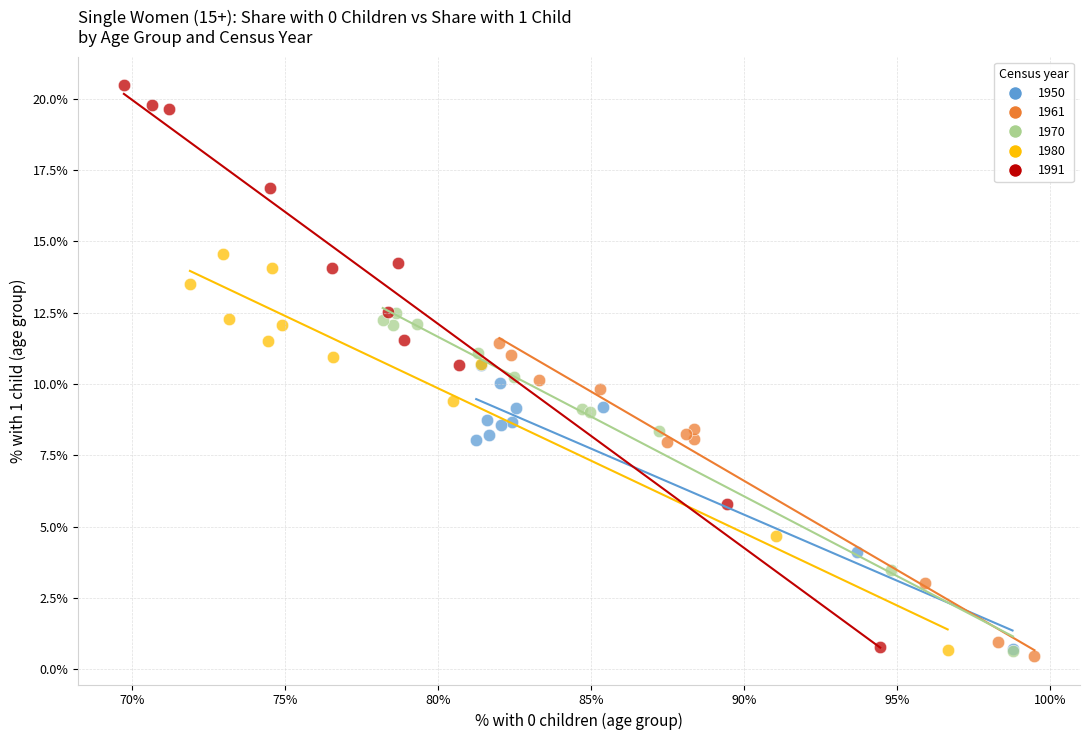

Which series has the widest spread of Y values?

1991